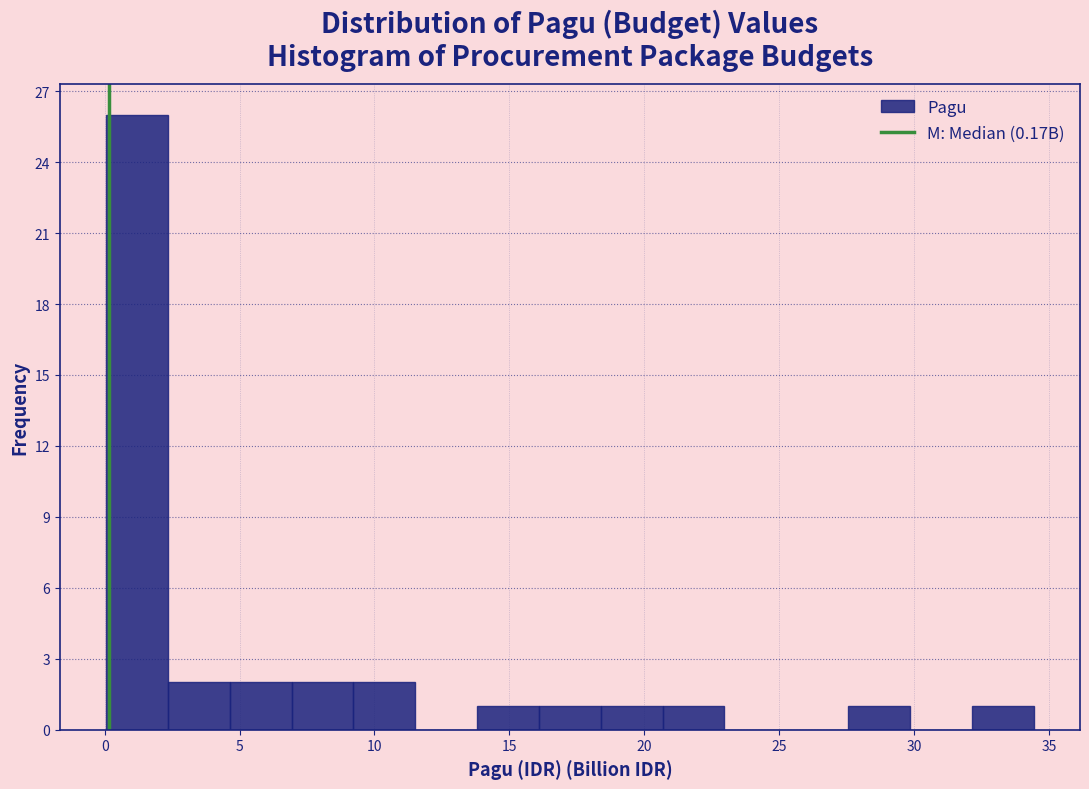

Reading left to right, list every bar in this chart as the range it spans on the x-axis followed by its height. Neither the bar edges nor the heights are printed on the chart, so give them approximately, as read against the axes.

0.0 to 2.5: 26
2.5 to 4.5: 2
4.5 to 7.0: 2
7.0 to 9.0: 2
9.0 to 11.5: 2
11.5 to 14.0: 0
14.0 to 16.0: 1
16.0 to 18.5: 1
18.5 to 20.5: 1
20.5 to 23.0: 1
23.0 to 25.5: 0
25.5 to 27.5: 0
27.5 to 30.0: 1
30.0 to 32.0: 0
32.0 to 34.5: 1